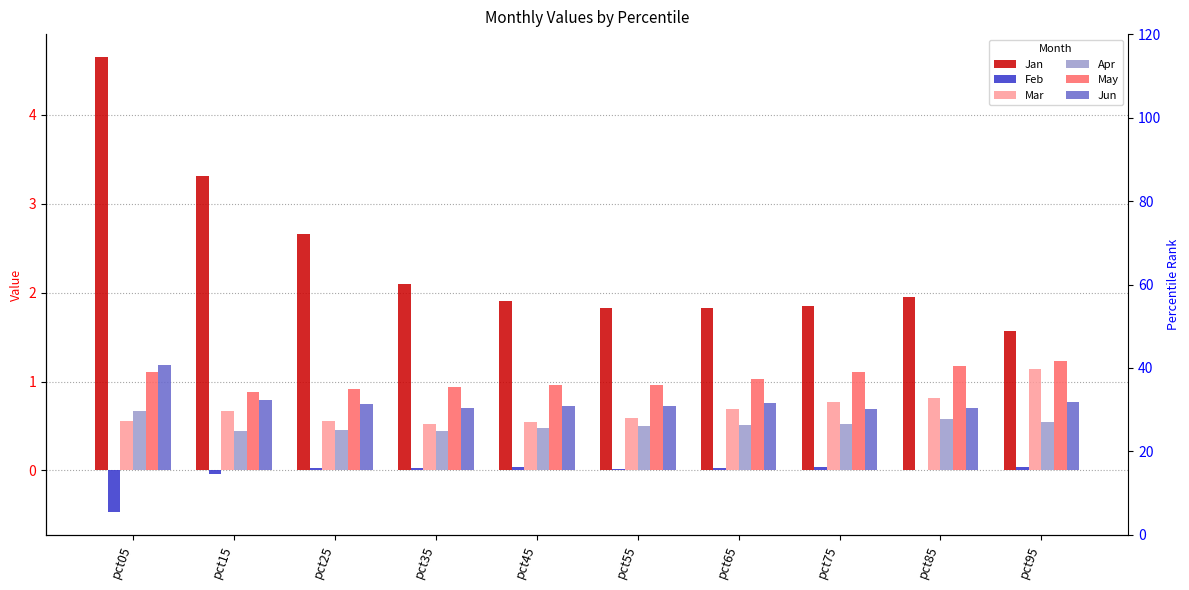

What is the spread (max minus min) of values at pct15?

3.3